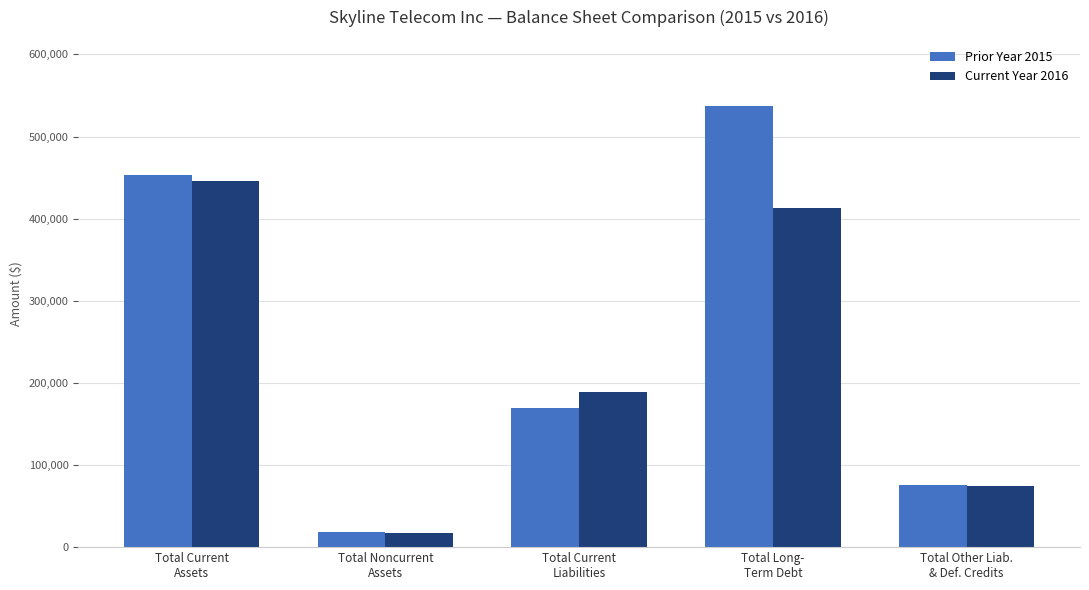

The value of Current Year 2016 at Total Current
Liabilities is 188561. True or false?

True